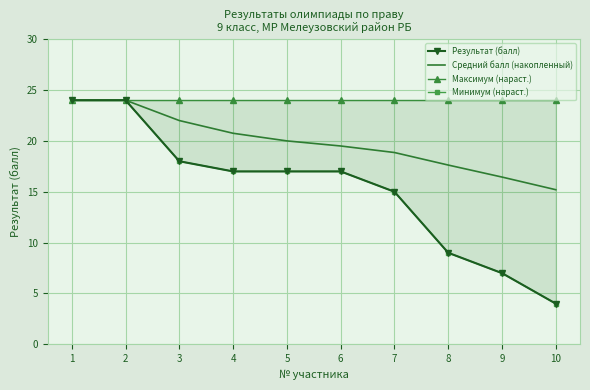

What is the approximate value of Средний балл (накопленный) at 4?

20.8